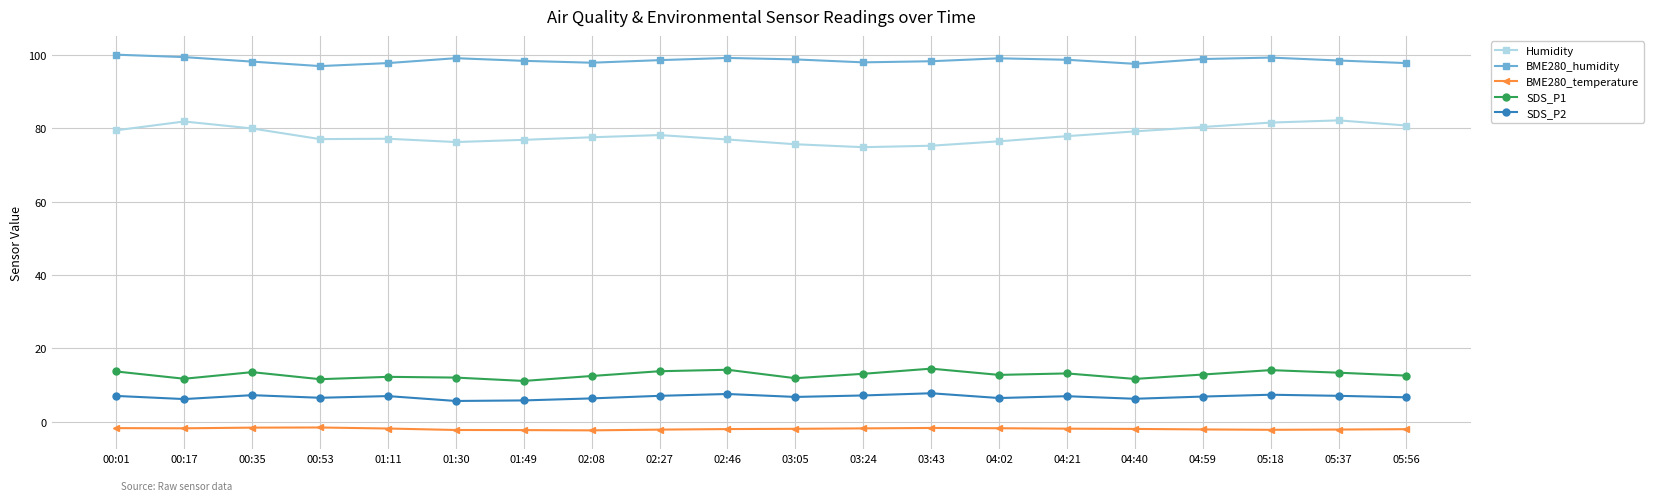

What is the average value of the BME280_humidity series?

98.4